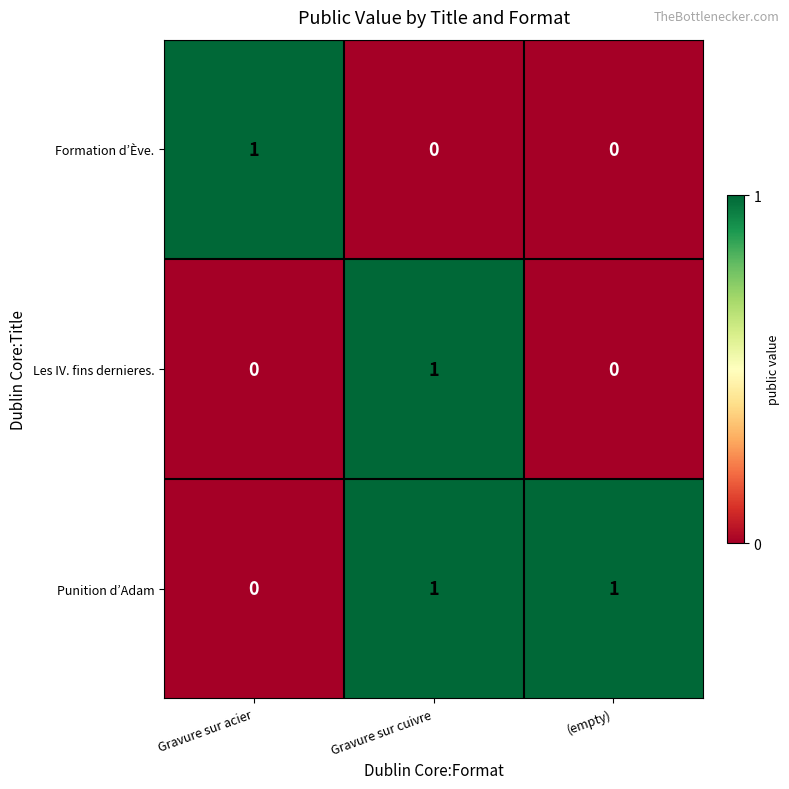

Which category has the lowest value in the Punition d’Adam series?

Gravure sur acier